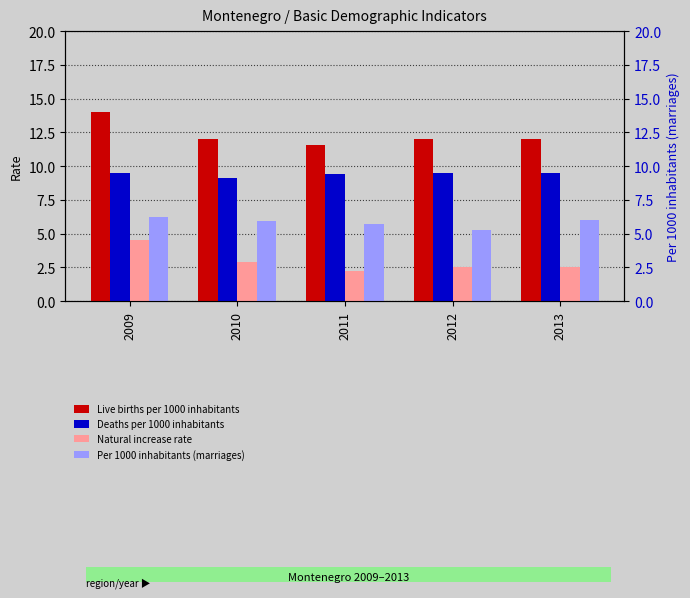

Reading left to right, what are all the values shown in this chart?

Live births per 1000 inhabitants: 14.0	12.0	11.6	12.0	12.0
Deaths per 1000 inhabitants: 9.5	9.1	9.4	9.5	9.5
Natural increase rate: 4.5	2.9	2.2	2.5	2.5
Per 1000 inhabitants (marriages): 6.2	5.9	5.7	5.3	6.0